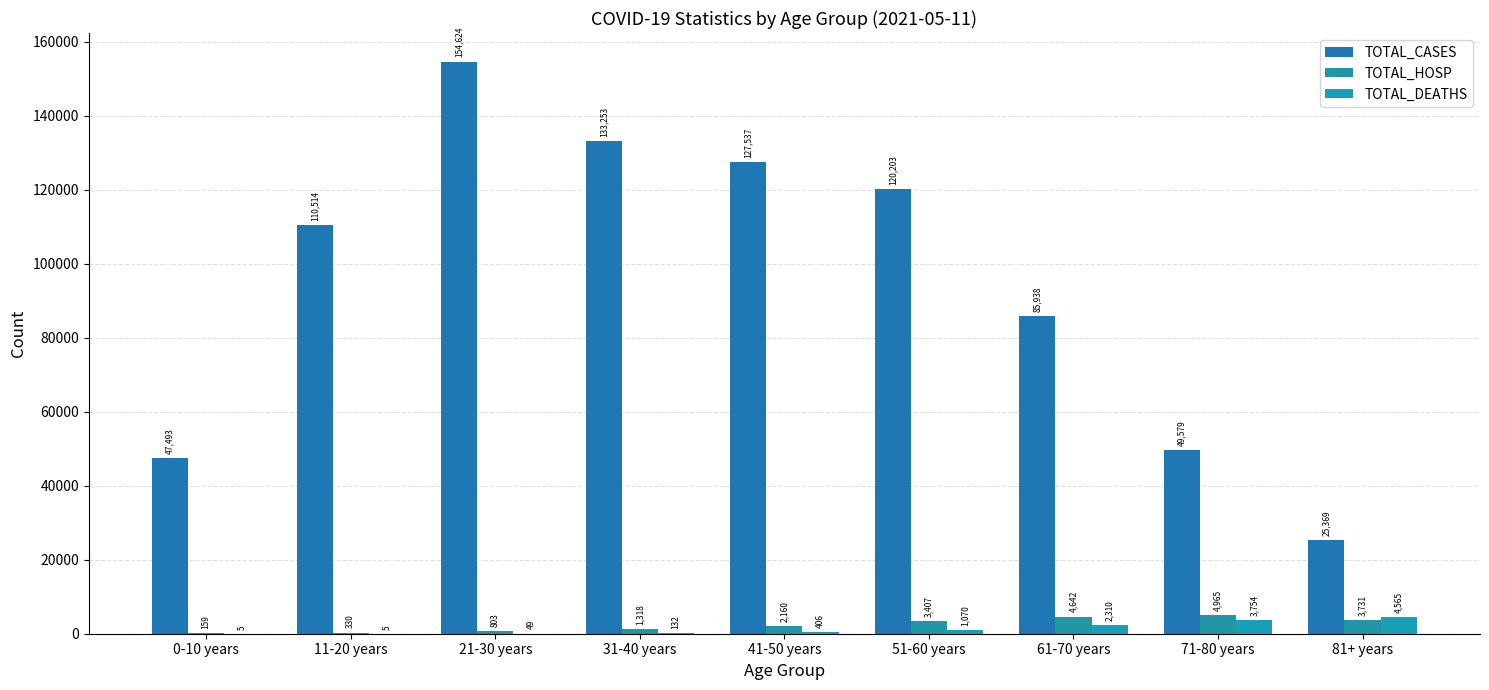

What is the difference between the maximum and second lowest values in the TOTAL_HOSP series?

4635